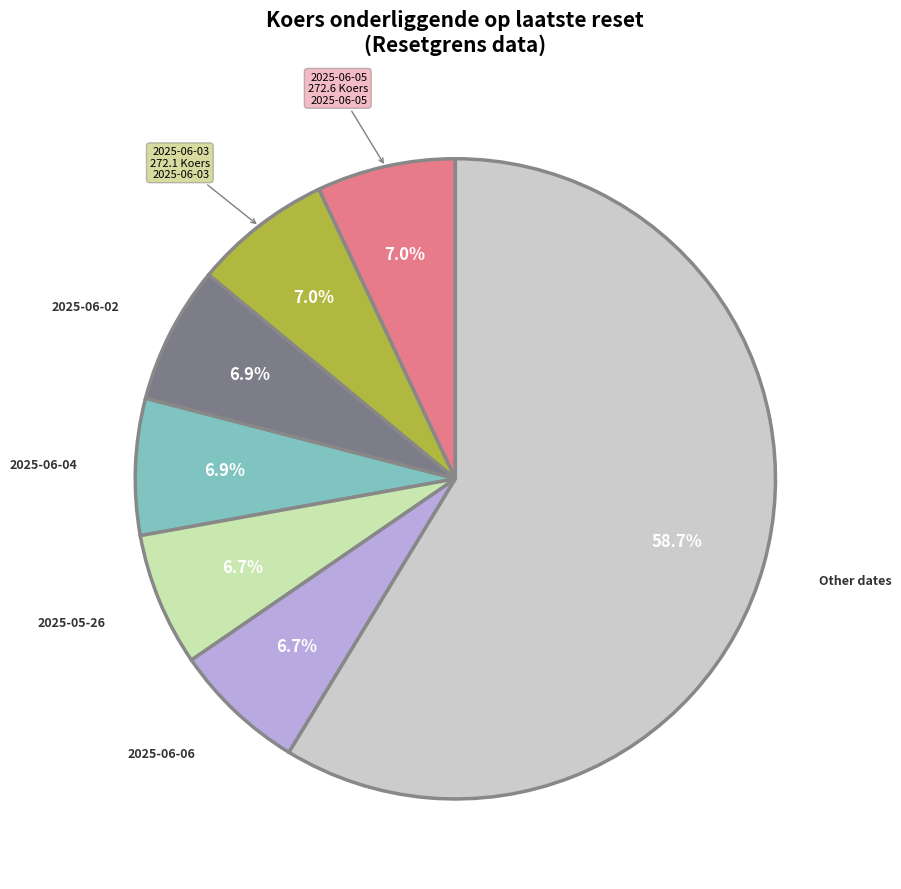

How many segments does this pie chart have?

7